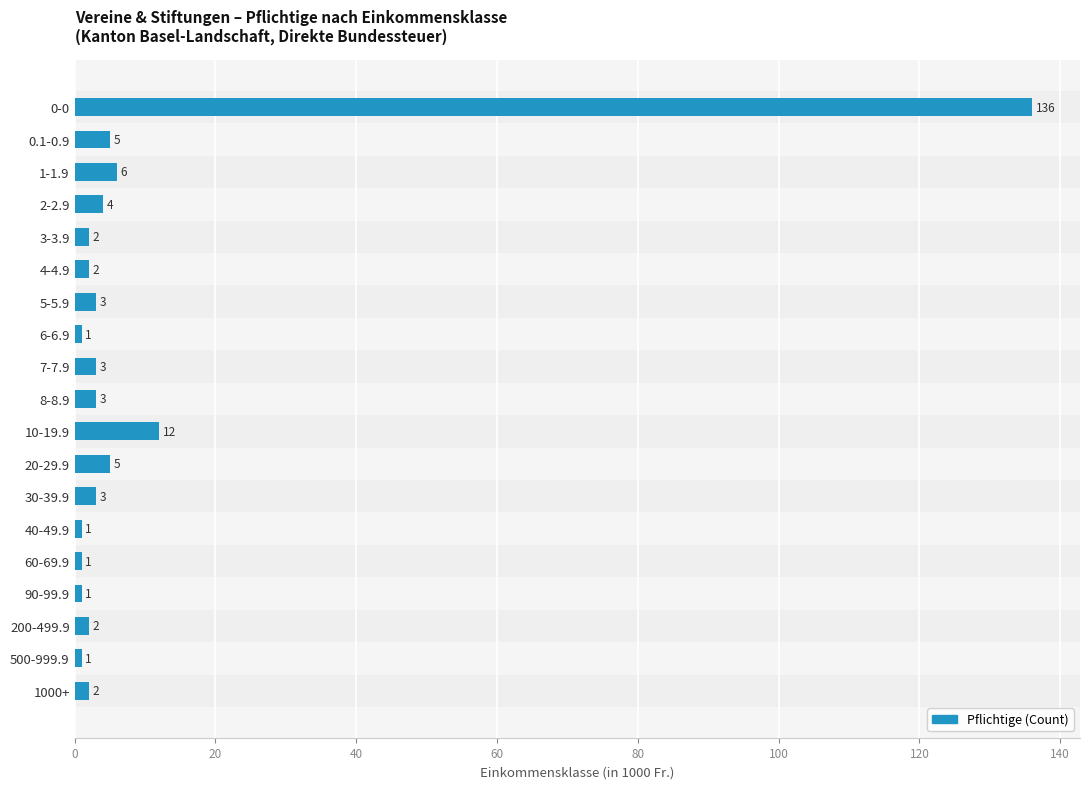

What is the average value?

10